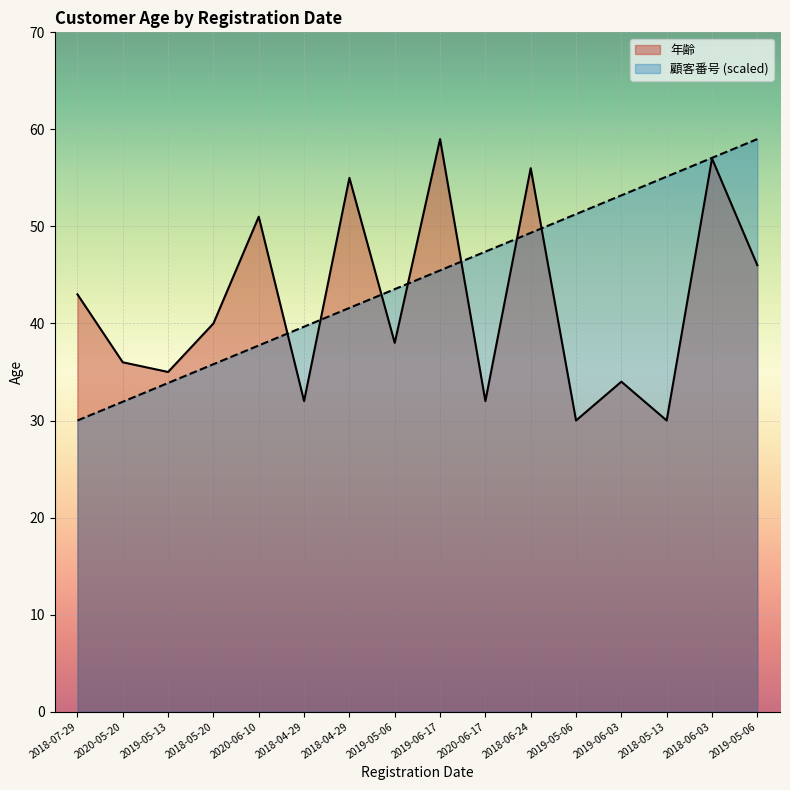

How many data points in 年齢 are above 40?

7